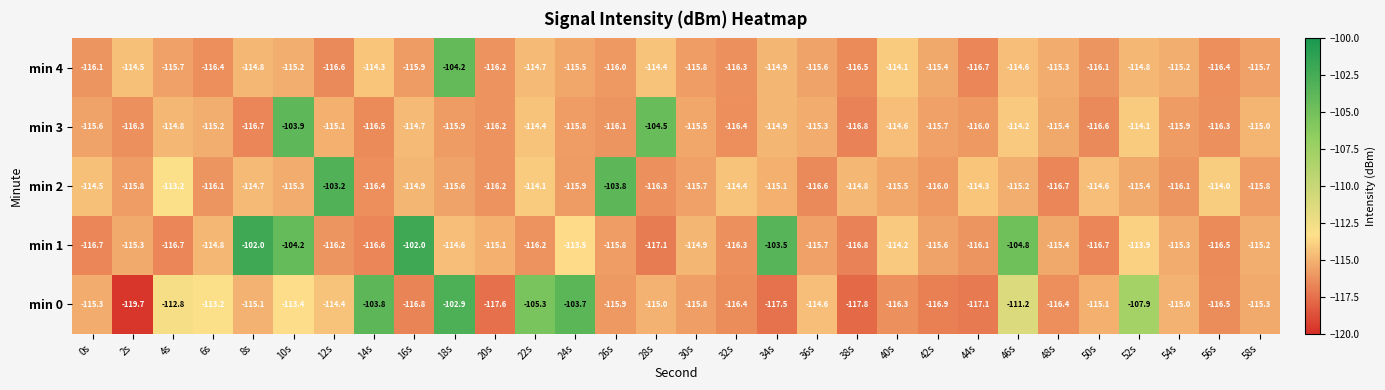

What is the maximum value shown in the chart?

-102.0